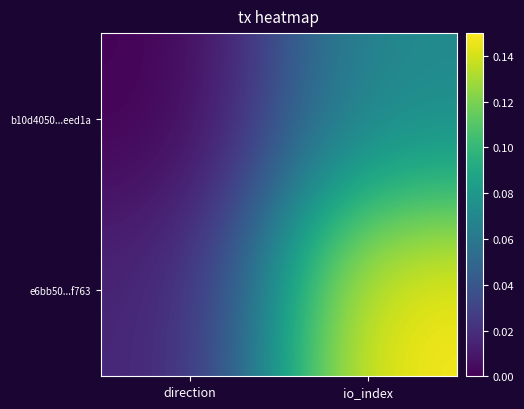

How many data points does each series have?

2